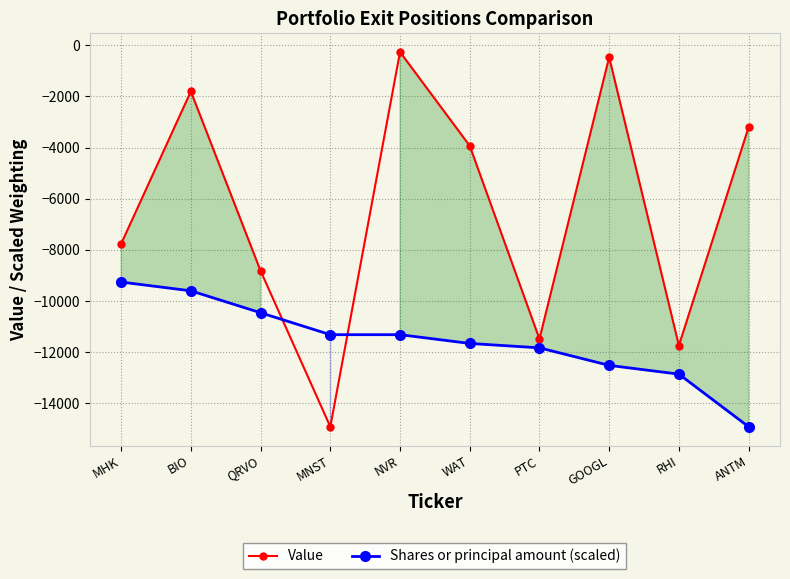

Where do Value and Shares or principal amount (scaled) first cross each other?

QRVO and MNST